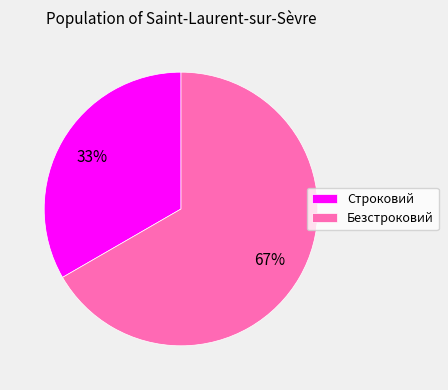

Approximately how many times larger is the value at Строковий compared to Безстроковий?

0.5